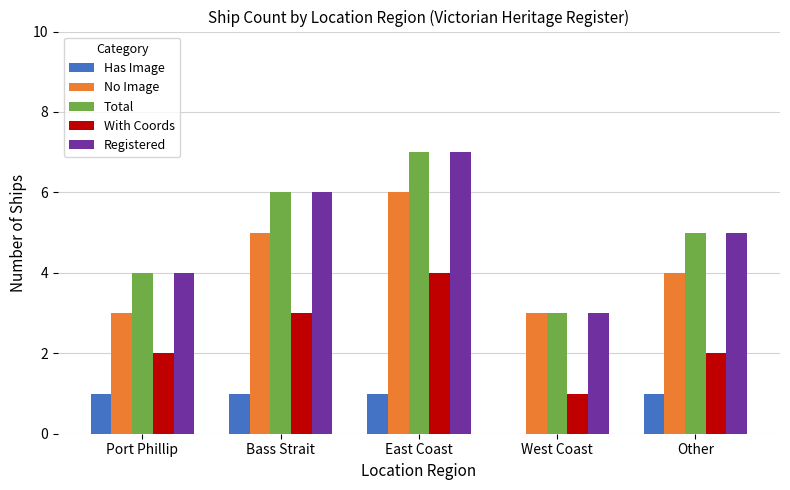

What is the greatest value displayed?

7